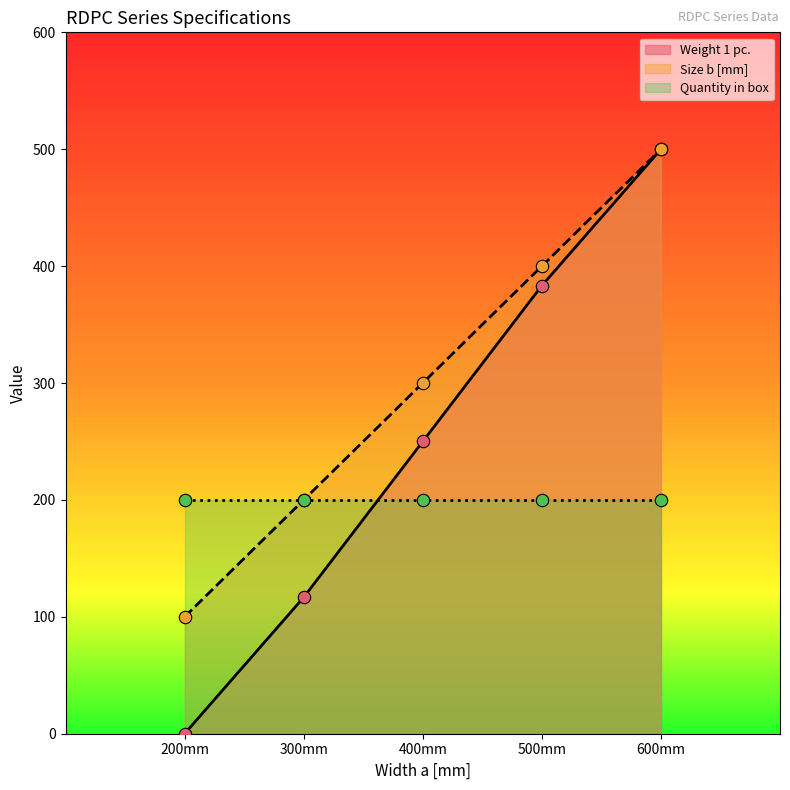

Which series reaches the minimum Y coordinate?

Weight 1 pc.